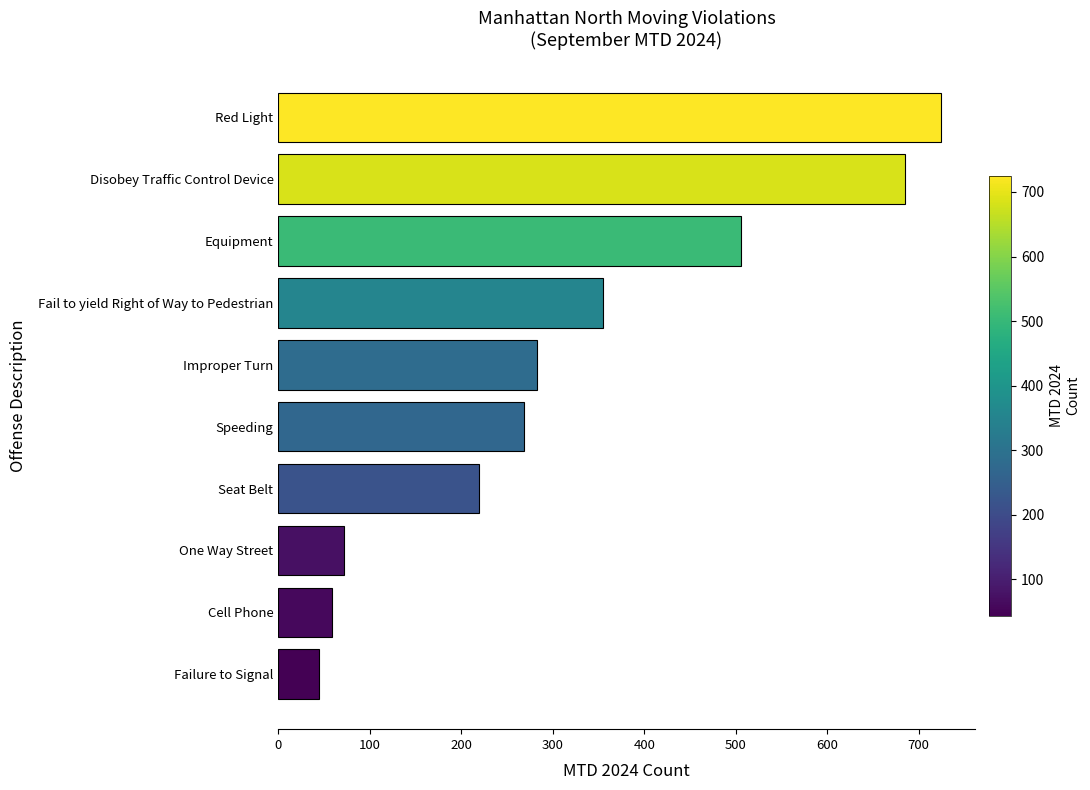

True or false: the data shows 118 at One Way Street.

False